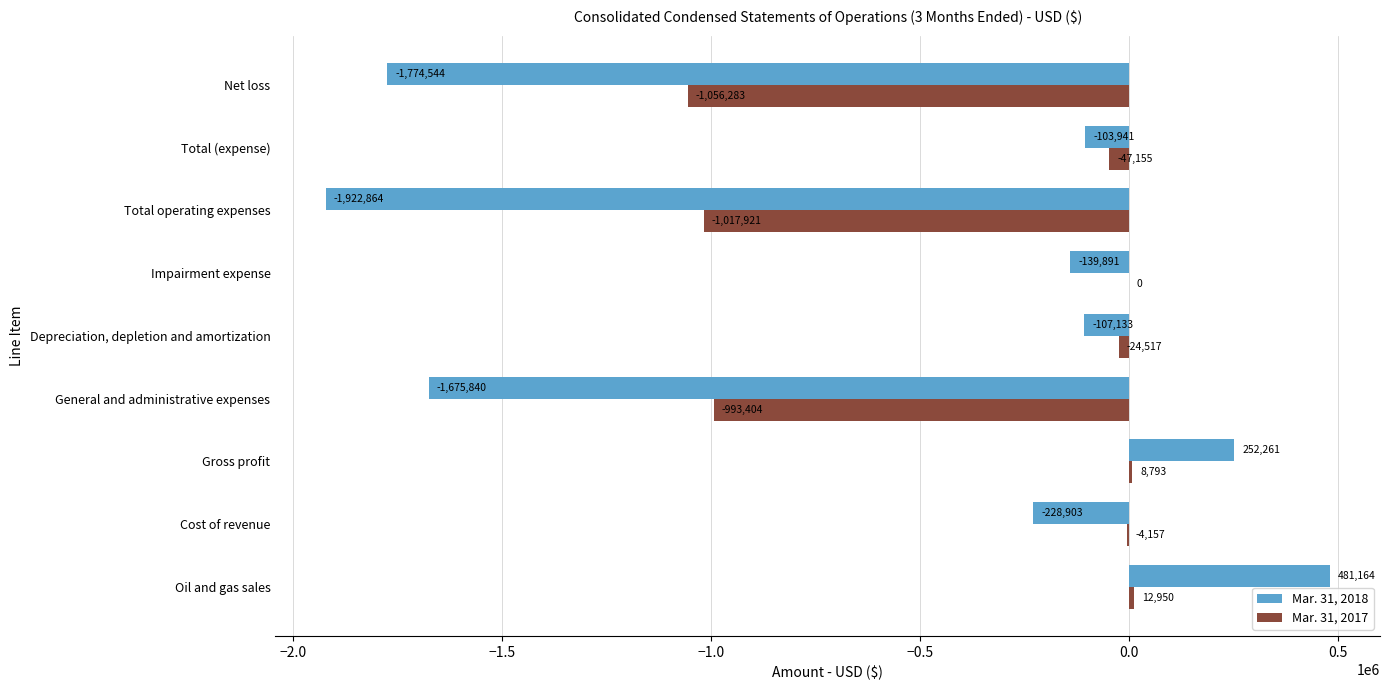

What is the maximum value for Mar. 31, 2018?

481164